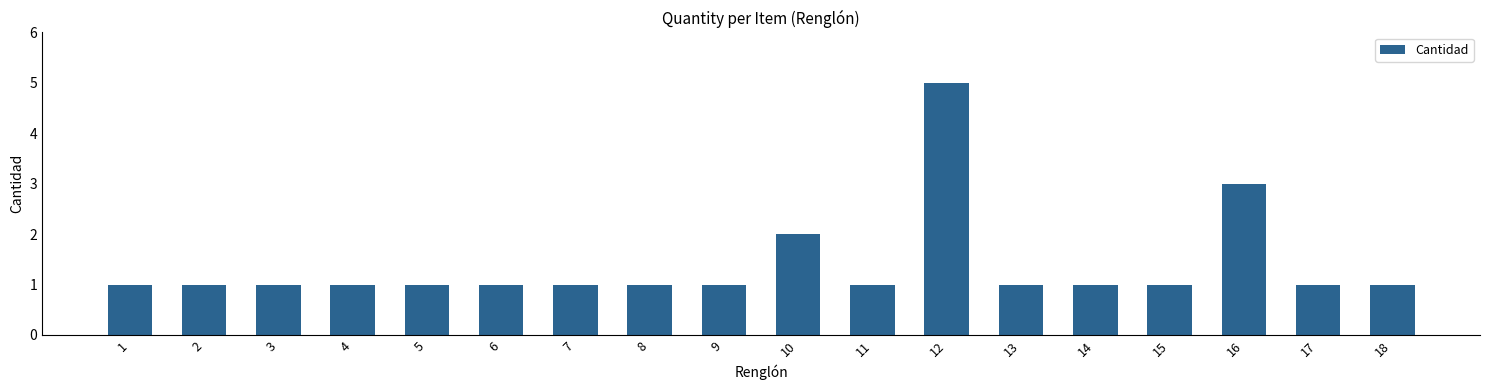

Between 10 and 16, which is larger?

16